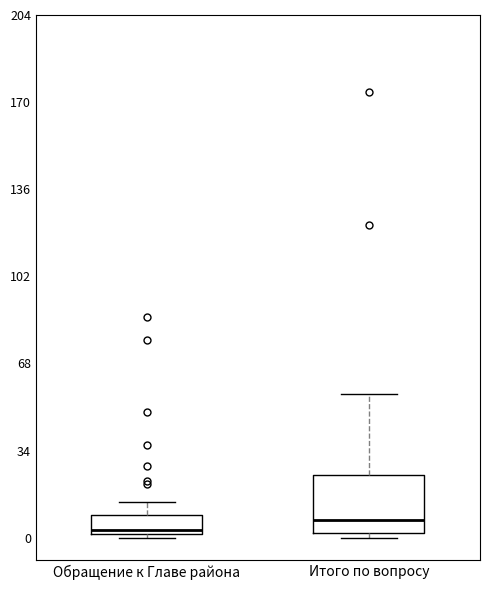

Where is the upper edge of the box for Обращение к Главе района on the y-axis? The values are not printed on the chart, so give them approximately, as read against the axis.

10